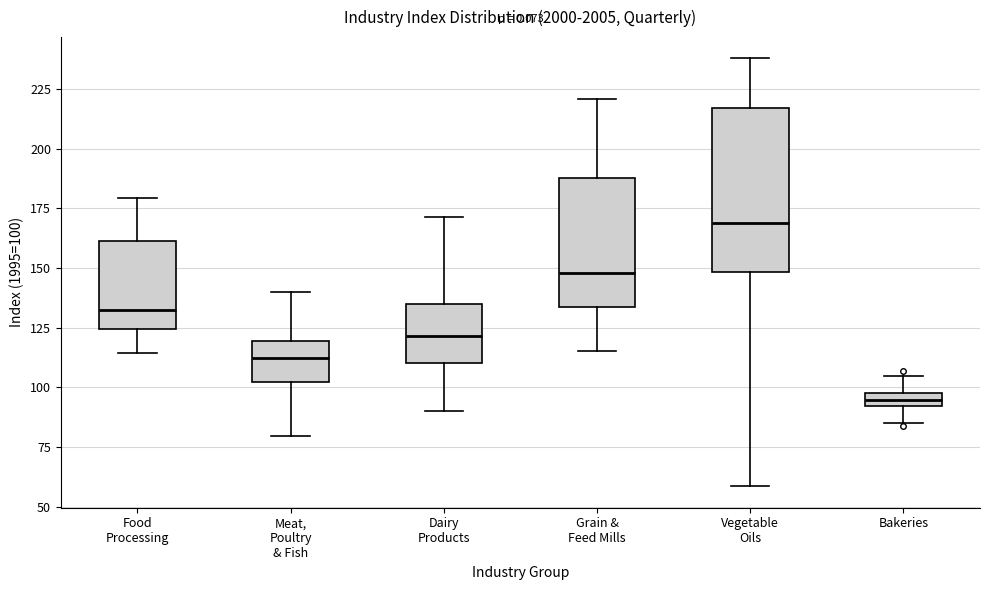

Which box has the lowest median line?

Bakeries